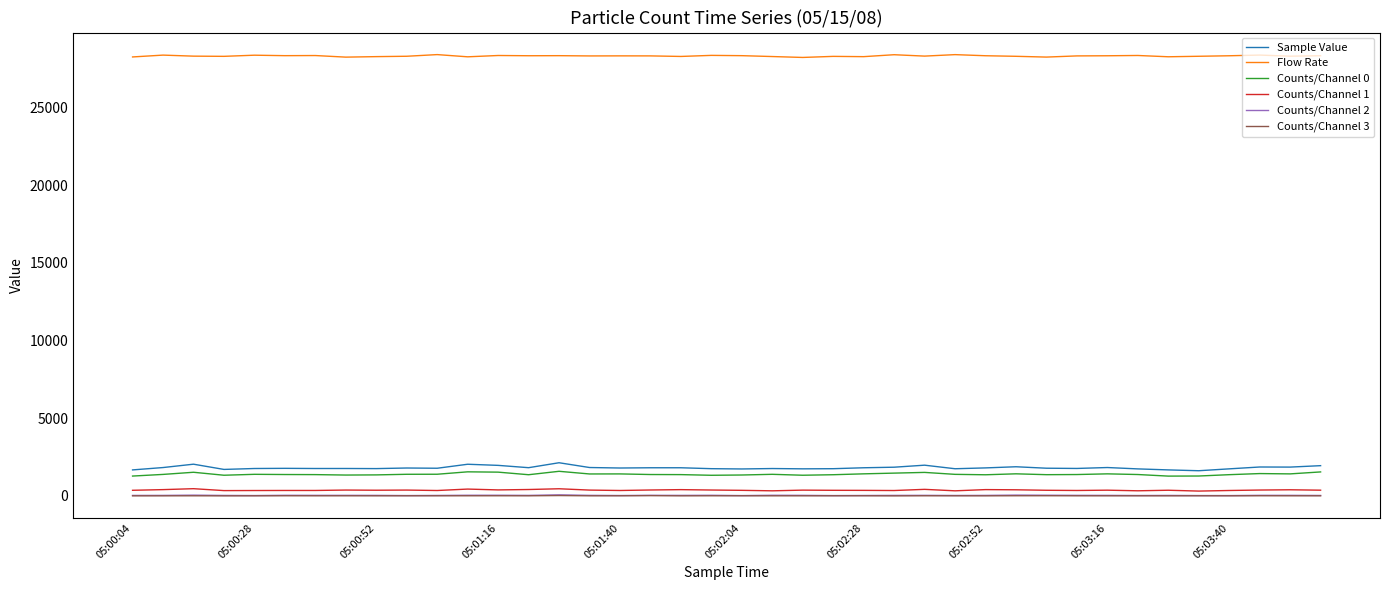

What is the lowest value of the Sample Value series?

1620.0